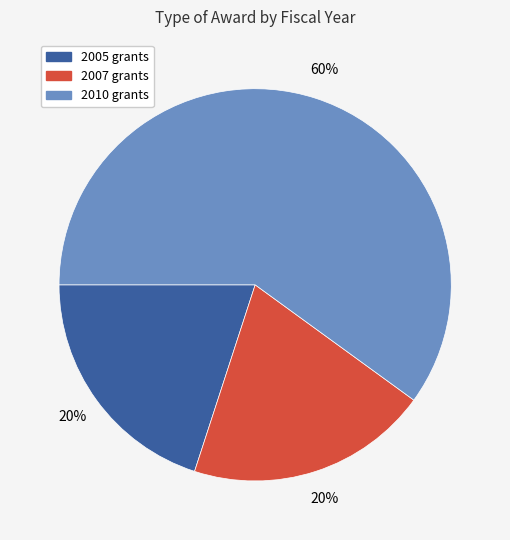

Is there a majority slice in this chart?

Yes